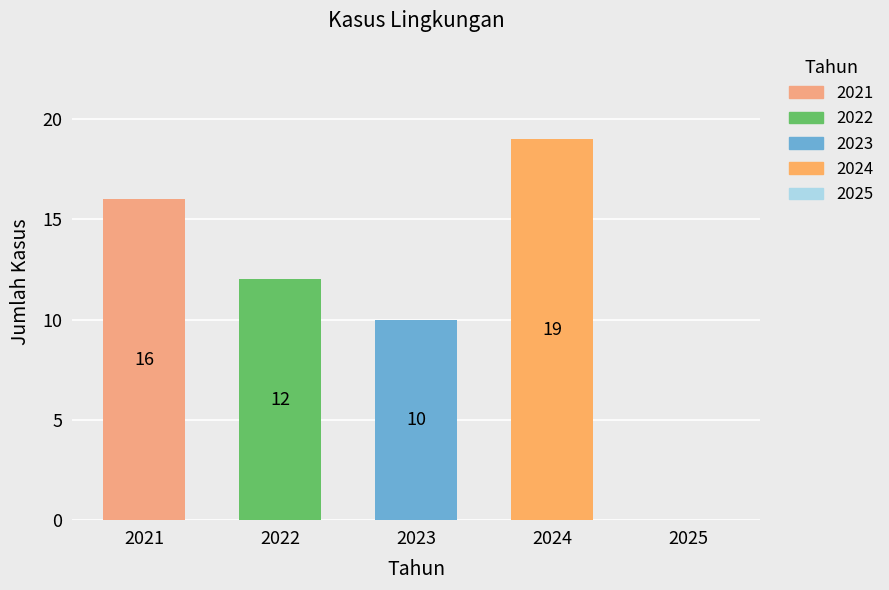

What is the sum of all Jumlah Kasus Lingkungan values?

57